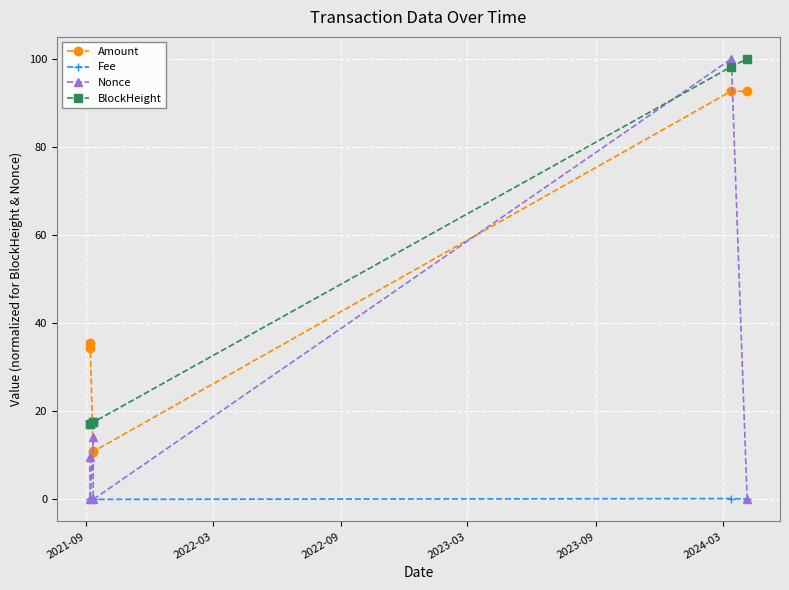

True or false: BlockHeight and Fee cross at least once.

False